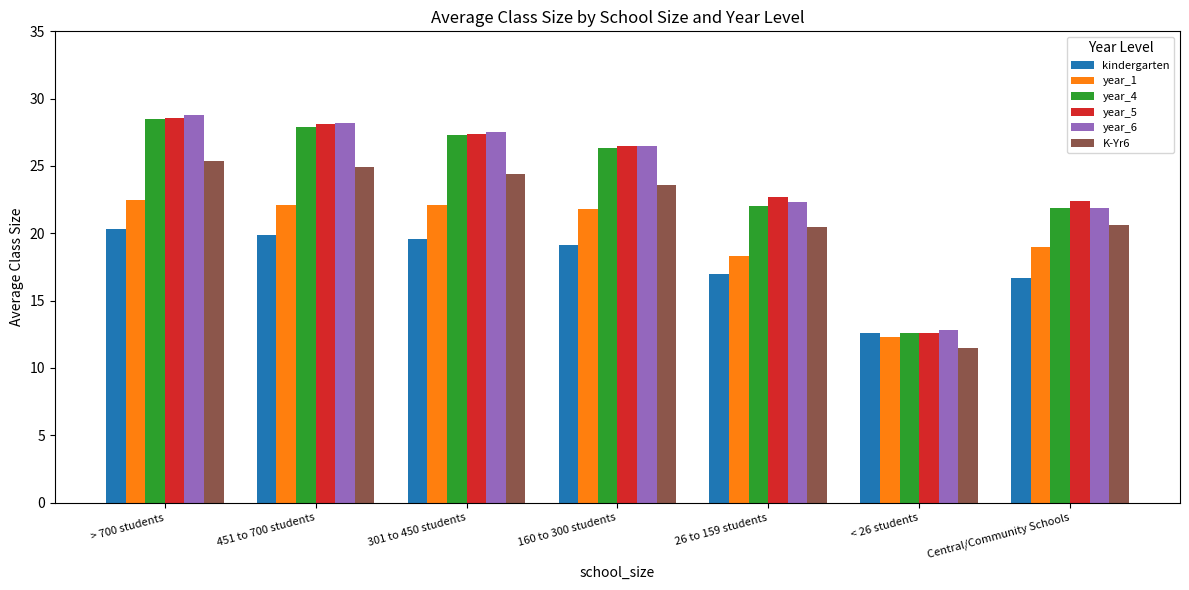

What is the maximum value for year_1?

22.5